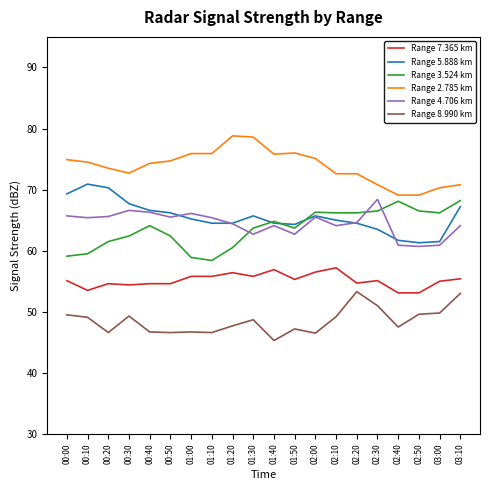

What is the sum of the Range 3.524 km values at 01:20 and 01:10?

118.9